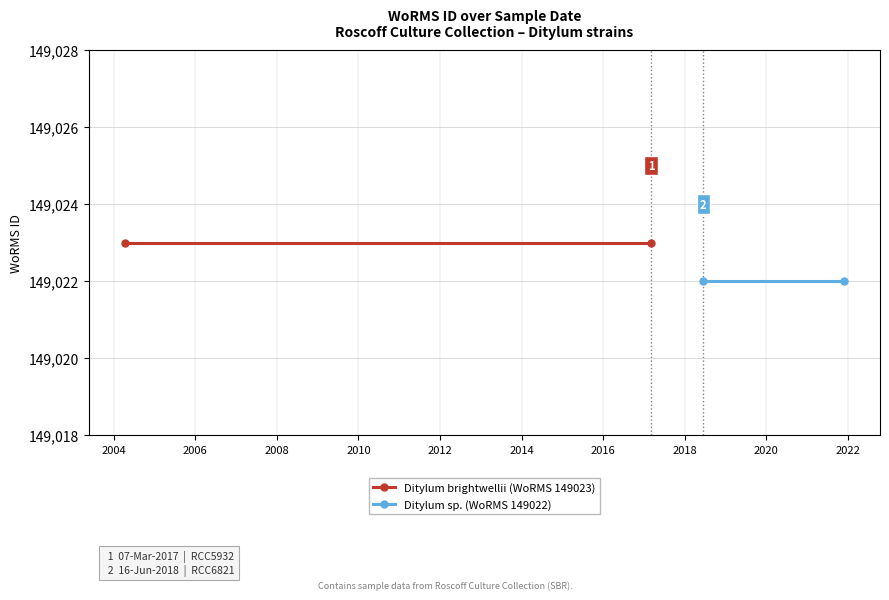

True or false: Ditylum brightwellii (WoRMS 149023) has a value of 37940 at 2004.

False